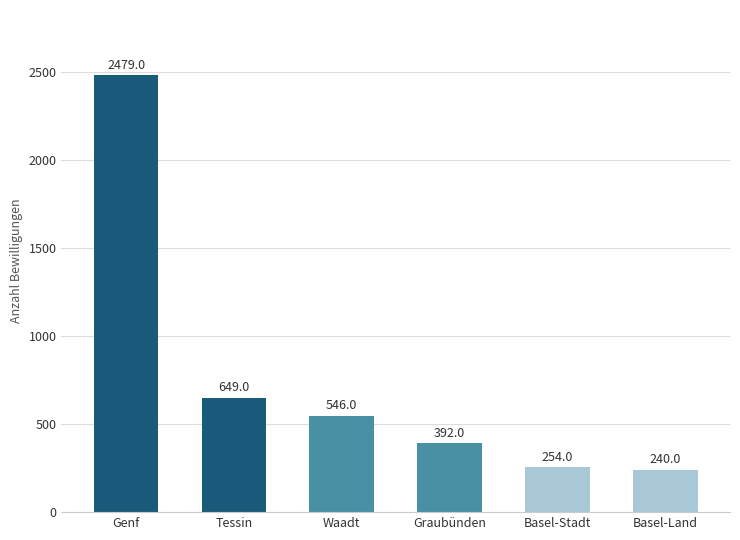

List the labels in order of value, largest first.

Genf, Tessin, Waadt, Graubünden, Basel-Stadt, Basel-Land